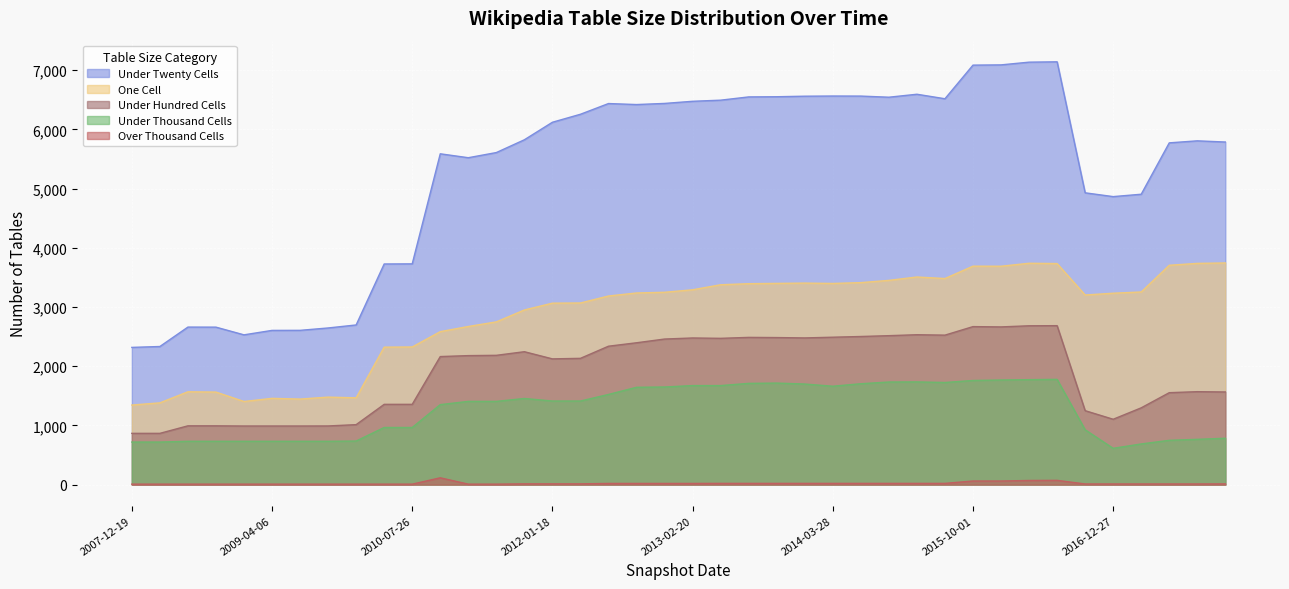

Reading left to right, extract all data points from this chart.

under_twenty_cells: 2007-12-19=2317	2008-04-01=2332	2008-06-27=2660	2008-10-10=2659	2008-12-17=2529	2009-04-06=2604	2009-06-17=2605	2009-09-25=2645	2009-12-16=2696	2010-04-01=3726	2010-07-26=3728	2010-11-17=5587	2011-02-21=5521	2011-06-10=5608	2011-09-05=5824	2012-01-18=6120	2012-03-26=6255	2012-07-13=6436	2012-10-31=6419	2012-12-11=6438	2013-02-20=6474	2013-05-21=6493	2013-07-09=6548	2013-09-10=6551	2013-12-20=6560	2014-03-28=6563	2014-09-08=6562	2015-01-19=6543	2015-04-09=6593	2015-07-03=6517	2015-10-01=7085	2016-01-04=7089	2016-04-05=7135	2016-07-04=7141	2016-10-07=4928	2016-12-27=4864	2017-04-12=4904	2017-07-24=5772	2017-10-12=5806	2017-12-22=5786
one_cell: 2007-12-19=1343	2008-04-01=1380	2008-06-27=1567	2008-10-10=1562	2008-12-17=1403	2009-04-06=1456	2009-06-17=1444	2009-09-25=1477	2009-12-16=1465	2010-04-01=2321	2010-07-26=2324	2010-11-17=2583	2011-02-21=2670	2011-06-10=2748	2011-09-05=2949	2012-01-18=3064	2012-03-26=3067	2012-07-13=3185	2012-10-31=3236	2012-12-11=3248	2013-02-20=3290	2013-05-21=3375	2013-07-09=3393	2013-09-10=3398	2013-12-20=3403	2014-03-28=3397	2014-09-08=3411	2015-01-19=3449	2015-04-09=3506	2015-07-03=3480	2015-10-01=3689	2016-01-04=3688	2016-04-05=3738	2016-07-04=3733	2016-10-07=3202	2016-12-27=3232	2017-04-12=3253	2017-07-24=3704	2017-10-12=3736	2017-12-22=3743
under_hundred_cells: 2007-12-19=865	2008-04-01=865	2008-06-27=992	2008-10-10=992	2008-12-17=989	2009-04-06=989	2009-06-17=989	2009-09-25=990	2009-12-16=1012	2010-04-01=1355	2010-07-26=1355	2010-11-17=2162	2011-02-21=2178	2011-06-10=2183	2011-09-05=2244	2012-01-18=2123	2012-03-26=2132	2012-07-13=2337	2012-10-31=2395	2012-12-11=2458	2013-02-20=2476	2013-05-21=2470	2013-07-09=2486	2013-09-10=2483	2013-12-20=2477	2014-03-28=2489	2014-09-08=2501	2015-01-19=2515	2015-04-09=2531	2015-07-03=2524	2015-10-01=2668	2016-01-04=2663	2016-04-05=2682	2016-07-04=2684	2016-10-07=1248	2016-12-27=1103	2017-04-12=1296	2017-07-24=1552	2017-10-12=1569	2017-12-22=1564
under_thousand_cells: 2007-12-19=718	2008-04-01=718	2008-06-27=731	2008-10-10=731	2008-12-17=731	2009-04-06=731	2009-06-17=731	2009-09-25=731	2009-12-16=735	2010-04-01=964	2010-07-26=964	2010-11-17=1350	2011-02-21=1405	2011-06-10=1405	2011-09-05=1454	2012-01-18=1411	2012-03-26=1411	2012-07-13=1522	2012-10-31=1643	2012-12-11=1648	2013-02-20=1672	2013-05-21=1672	2013-07-09=1709	2013-09-10=1714	2013-12-20=1698	2014-03-28=1661	2014-09-08=1703	2015-01-19=1732	2015-04-09=1734	2015-07-03=1724	2015-10-01=1758	2016-01-04=1766	2016-04-05=1772	2016-07-04=1777	2016-10-07=925	2016-12-27=612	2017-04-12=686	2017-07-24=747	2017-10-12=764	2017-12-22=782
over_thousand_cells: 2007-12-19=7	2008-04-01=7	2008-06-27=7	2008-10-10=7	2008-12-17=7	2009-04-06=7	2009-06-17=7	2009-09-25=7	2009-12-16=7	2010-04-01=7	2010-07-26=7	2010-11-17=114	2011-02-21=7	2011-06-10=7	2011-09-05=12	2012-01-18=12	2012-03-26=12	2012-07-13=19	2012-10-31=19	2012-12-11=19	2013-02-20=19	2013-05-21=20	2013-07-09=20	2013-09-10=20	2013-12-20=20	2014-03-28=20	2014-09-08=20	2015-01-19=20	2015-04-09=20	2015-07-03=20	2015-10-01=60	2016-01-04=60	2016-04-05=69	2016-07-04=71	2016-10-07=10	2016-12-27=10	2017-04-12=10	2017-07-24=10	2017-10-12=10	2017-12-22=11